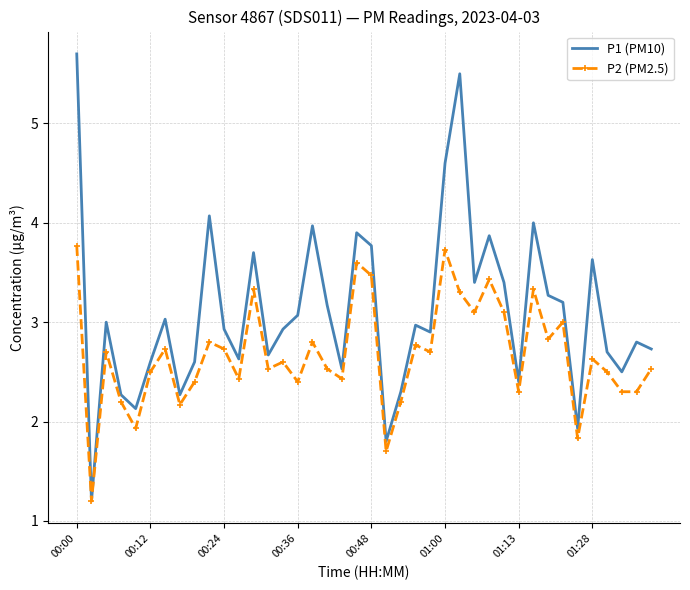

Which series has the largest range (max minus min)?

P1 (PM10)